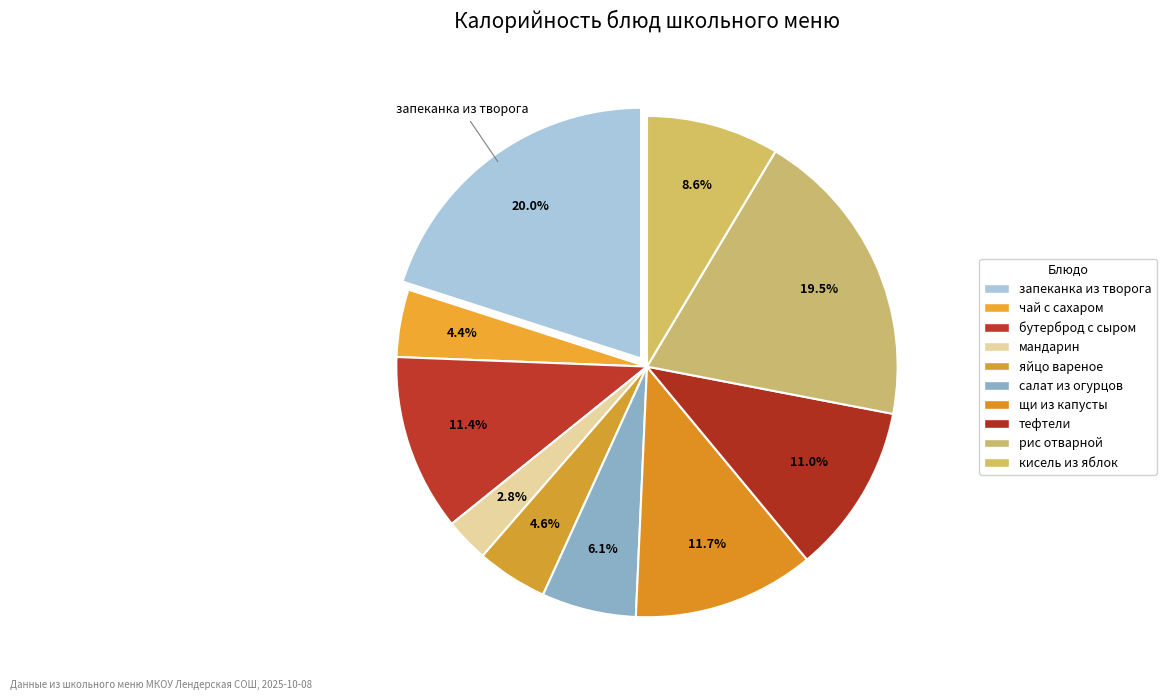

What portion of the pie excludes мандарин?

97.2%